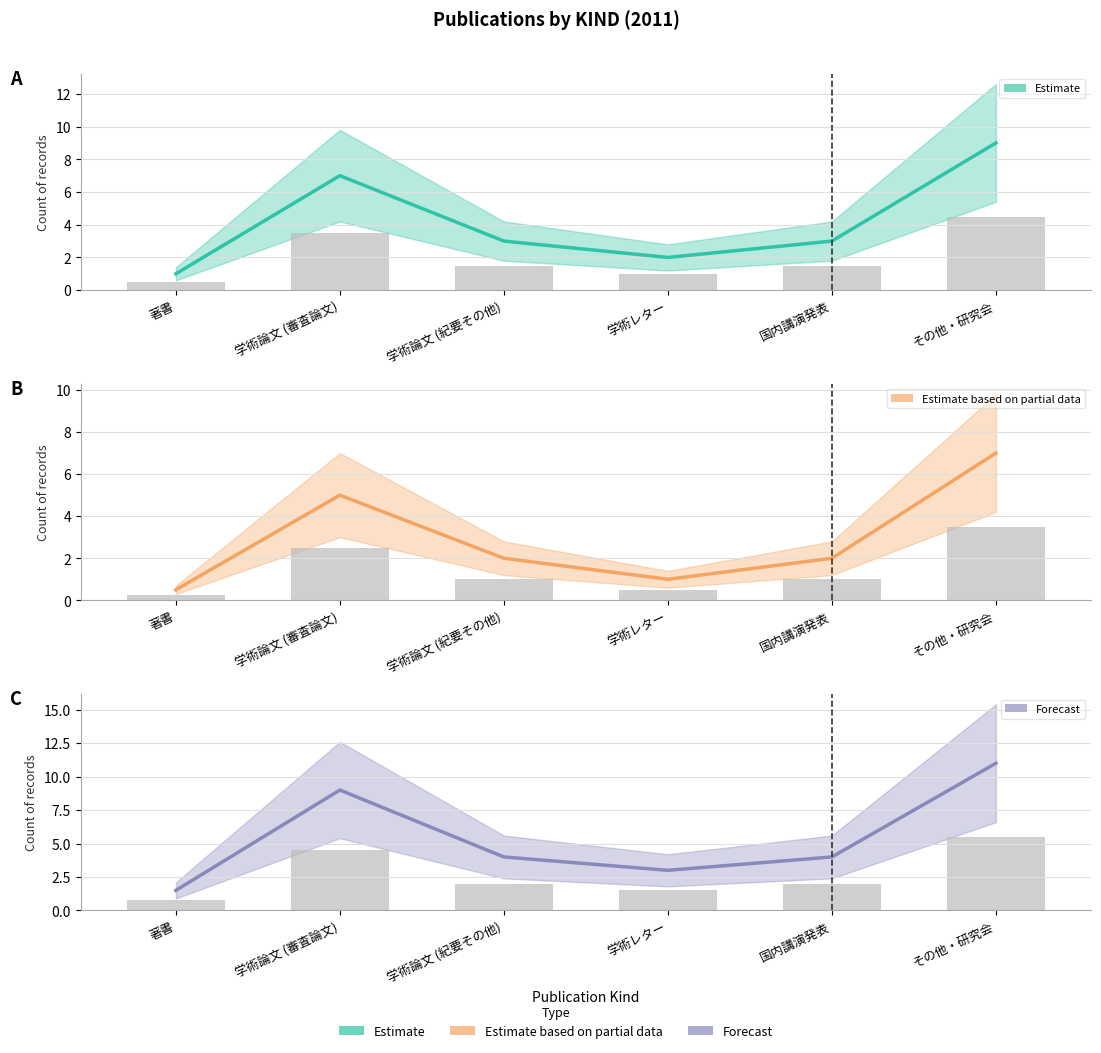

At which category does the chart reach its minimum across all series?

著書